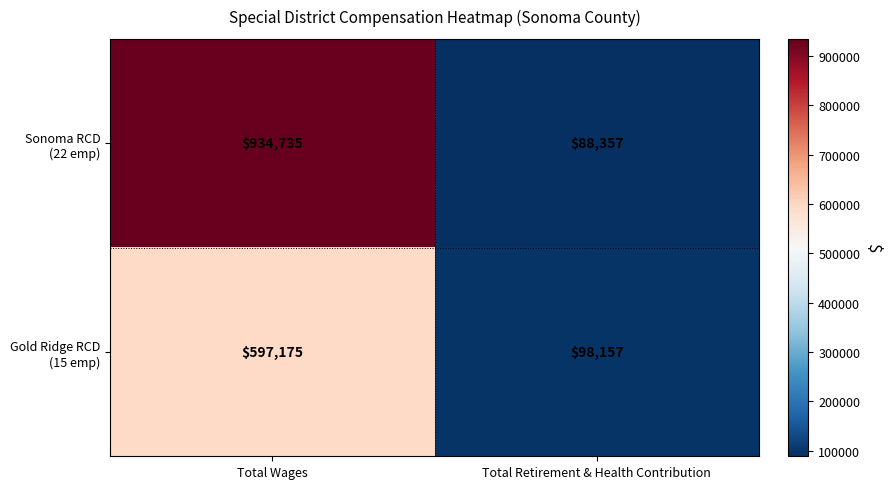

At which category does the chart reach its minimum across all series?

Total Retirement & Health Contribution